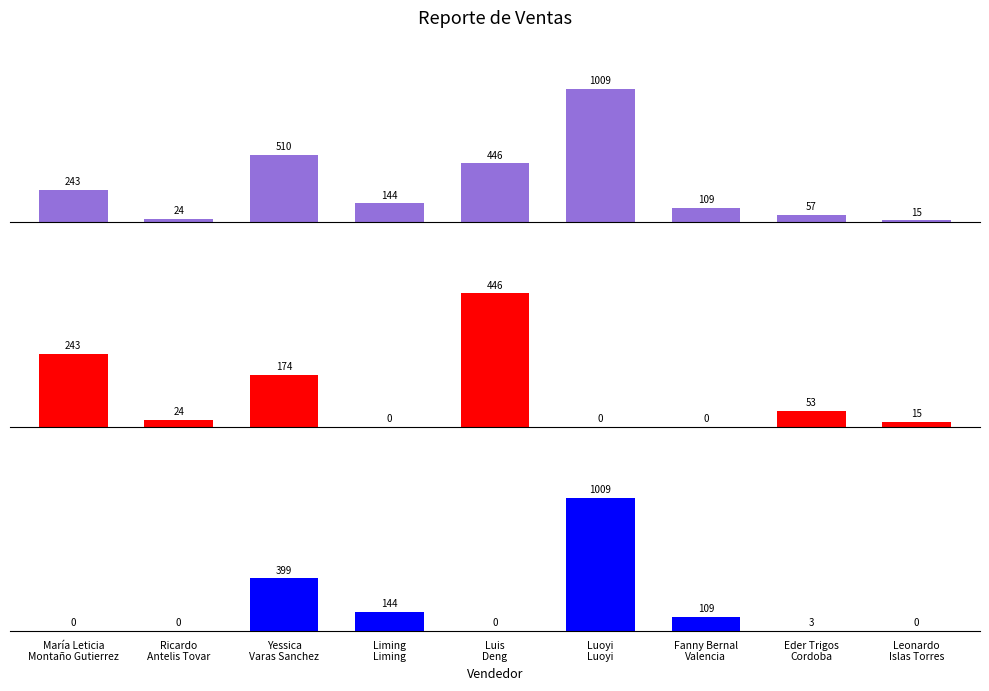

Are the bars grouped side by side (vs. stacked)?

Yes